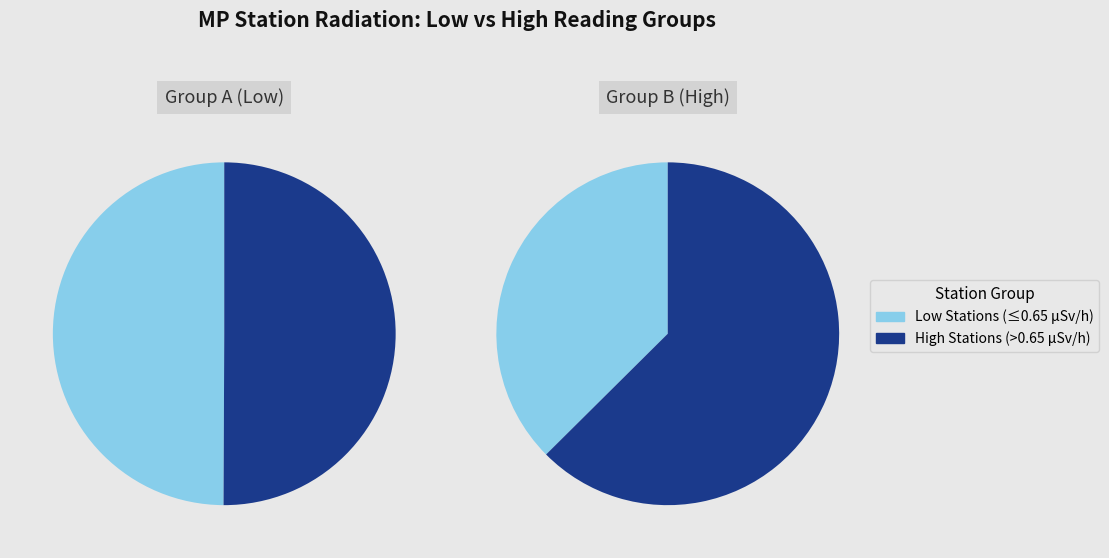

The MP-1 slice represents 24% of the pie. True or false?

False